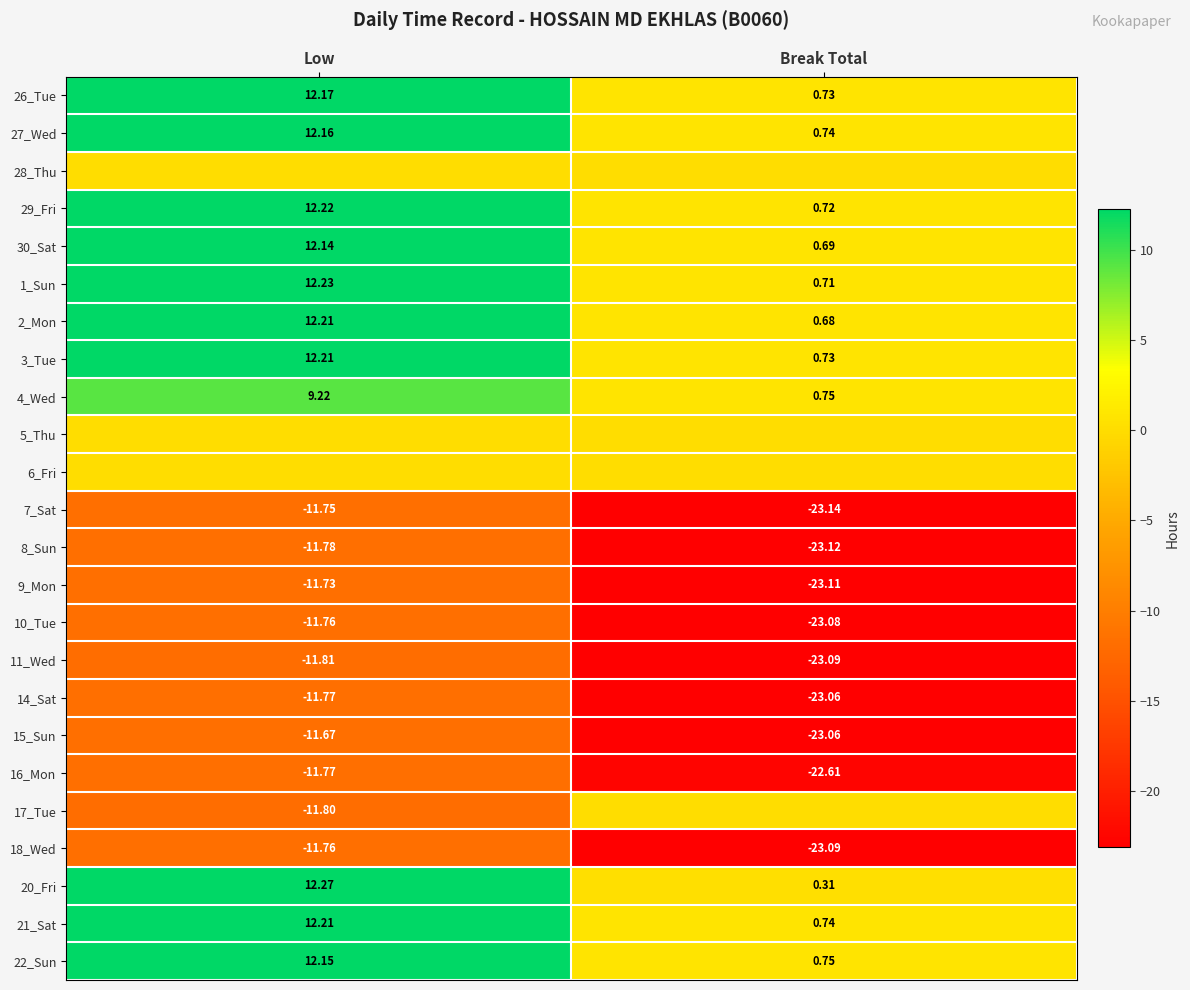

The value of 9_Mon at Break Total is -23.1. True or false?

True